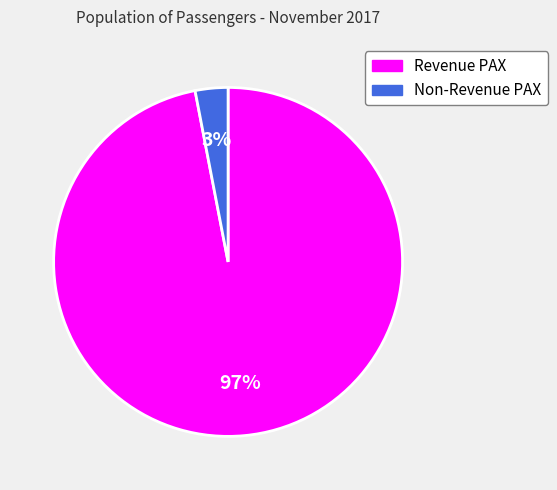

What percentage is the Revenue PAX slice, to the nearest percent?

97%